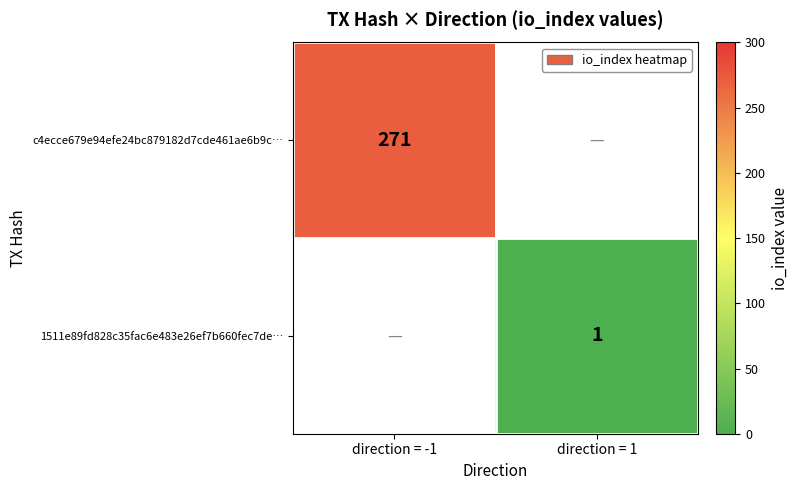

The value of 1511e89fd828c35fac6e483e26ef7b660fec7de… at direction = 1 is 2. True or false?

False